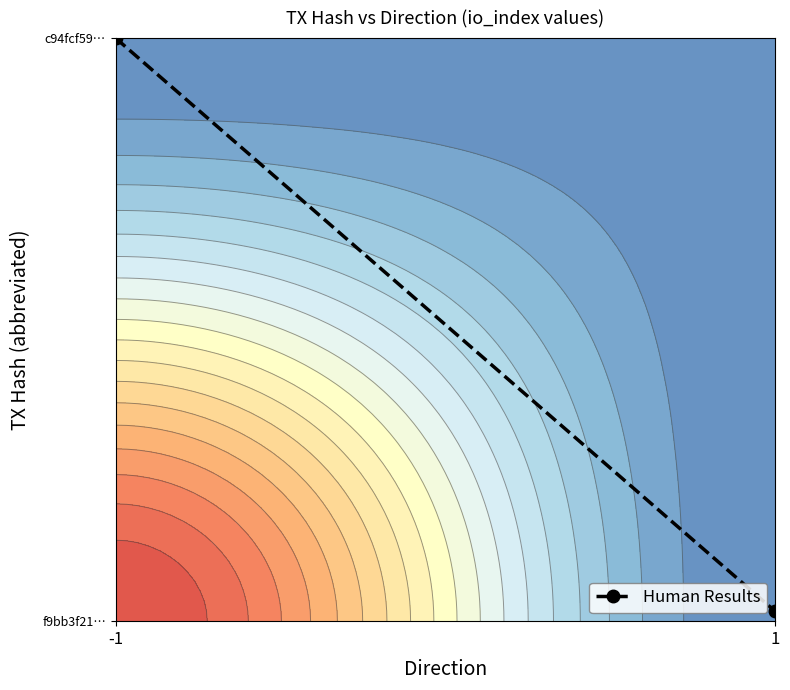

Count the number of data series in this chart.

1